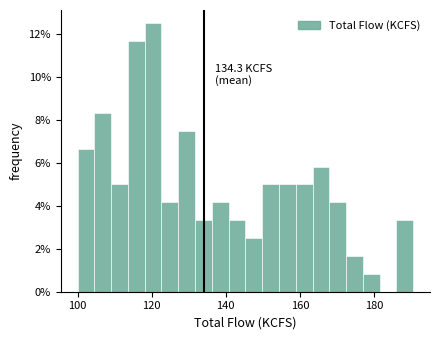

Around what value on the x-axis is the tallest bar? Give the approximate position of its centre, as read against the axis.

120